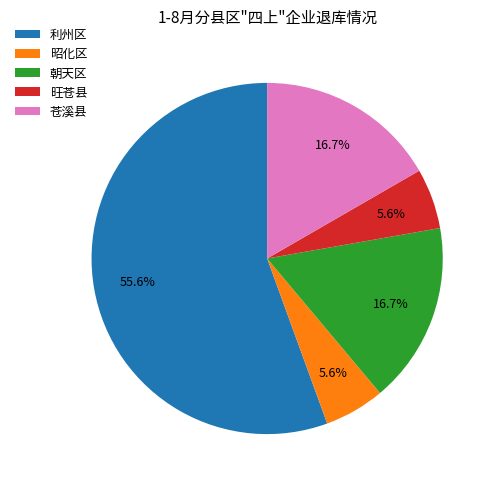

True or false: 昭化区 accounts for 16% of the total.

False